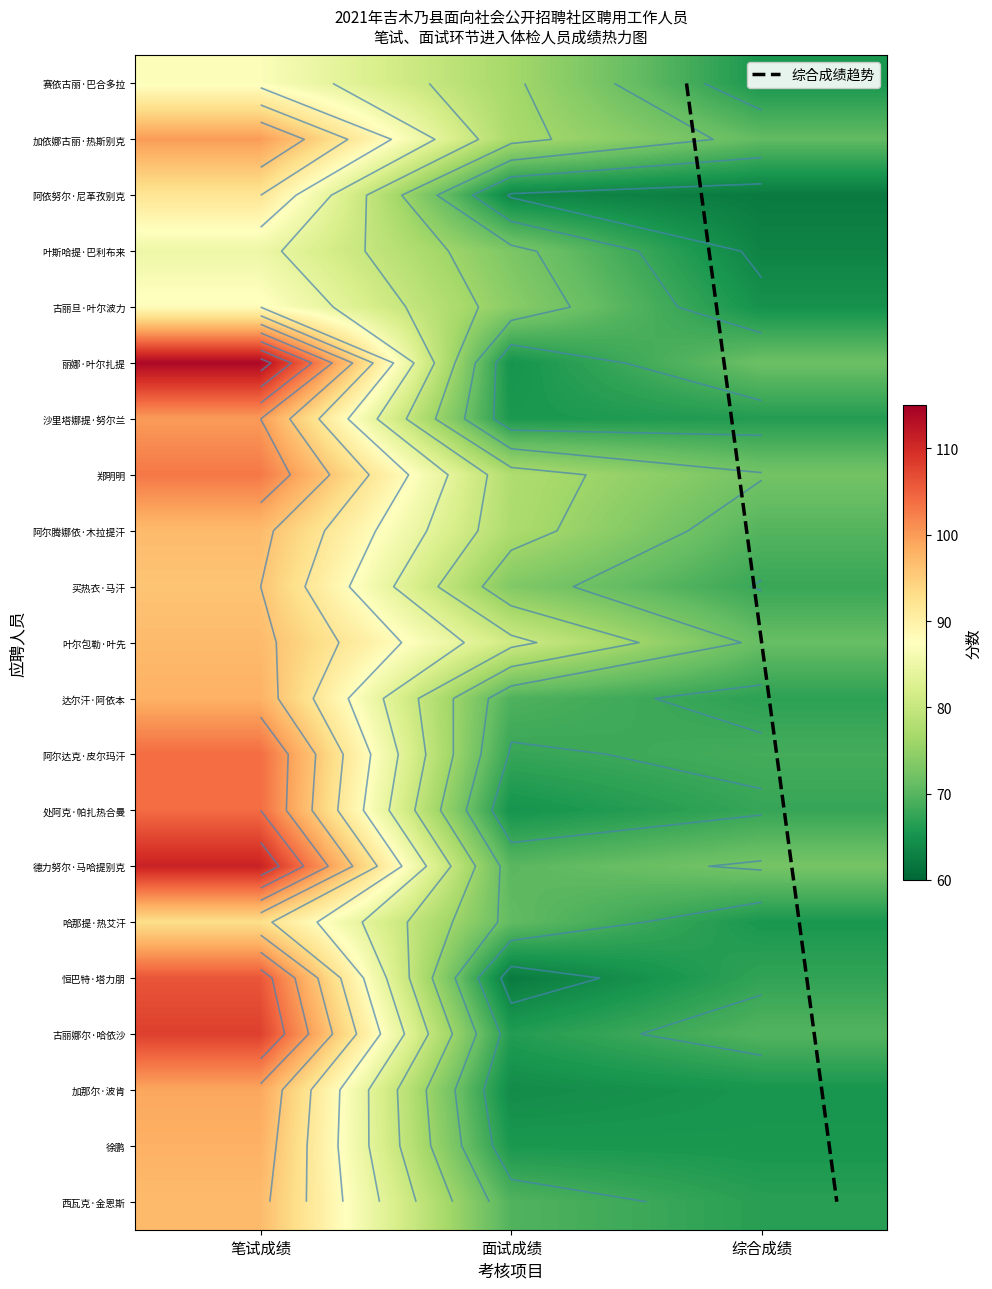

Reading right to left, extract all data points from this chart.

赛依古丽·巴合多拉: 综合成绩=65.4	面试成绩=76.6	笔试成绩=87.0
加依娜古丽·热斯别克: 综合成绩=70.8	面试成绩=77.0	笔试成绩=100.0
阿依努尔·尼革孜别克: 综合成绩=62.2	面试成绩=63.6	笔试成绩=92.0
叶斯哈提·巴利布来: 综合成绩=63.2	面试成绩=73.0	笔试成绩=85.0
古丽旦·叶尔波力: 综合成绩=64.9	面试成绩=74.2	笔试成绩=88.0
丽娜·叶尔扎提: 综合成绩=71.6	面试成绩=65.0	笔试成绩=114.0
沙里塔娜提·努尔兰: 综合成绩=66.2	面试成绩=65.6	笔试成绩=100.0
郑明明: 综合成绩=72.2	面试成绩=77.6	笔试成绩=103.0
阿尔腾娜依·木拉提汗: 综合成绩=69.8	面试成绩=77.4	笔试成绩=97.0
买热衣·马汗: 综合成绩=67.8	面试成绩=73.4	笔试成绩=96.0
叶尔包勒·叶先: 综合成绩=71.2	面试成绩=81.0	笔试成绩=97.0
达尔汗·阿依本: 综合成绩=67.0	面试成绩=69.4	笔试成绩=98.0
阿尔达克·皮尔玛汗: 综合成绩=68.6	面试成绩=67.6	笔试成绩=104.0
处阿克·帕扎热合曼: 综合成绩=67.6	面试成绩=65.0	笔试成绩=104.0
德力努尔·马哈提别克: 综合成绩=72.5	面试成绩=70.2	笔试成绩=111.0
哈那提·热艾汗: 综合成绩=65.5	面试成绩=70.8	笔试成绩=93.0
恒巴特·塔力朋: 综合成绩=67.3	面试成绩=62.2	笔试成绩=106.0
古丽娜尔·哈依沙: 综合成绩=69.7	面试成绩=66.2	笔试成绩=108.0
加那尔·波肯: 综合成绩=65.3	面试成绩=64.2	笔试成绩=99.0
徐鹏: 综合成绩=65.4	面试成绩=65.6	笔试成绩=98.0
西瓦克·金恩斯: 综合成绩=66.6	面试成绩=69.6	笔试成绩=97.0